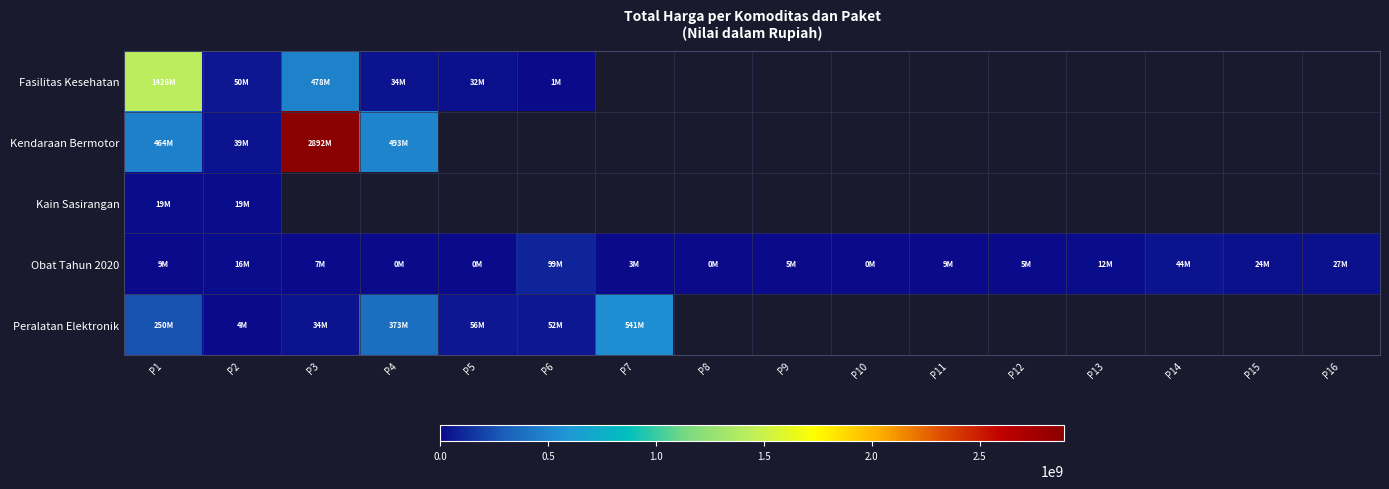

What is the maximum value for Obat Tahun 2020?

98772570.0